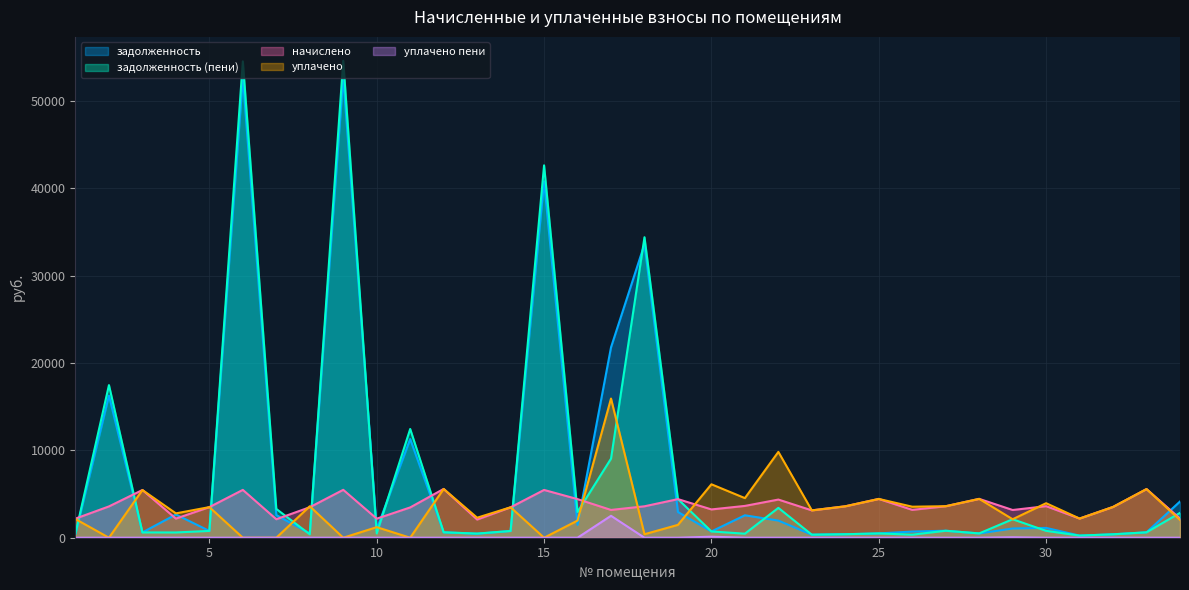

What is the approximate value of уплачено пени at 29?

50.7